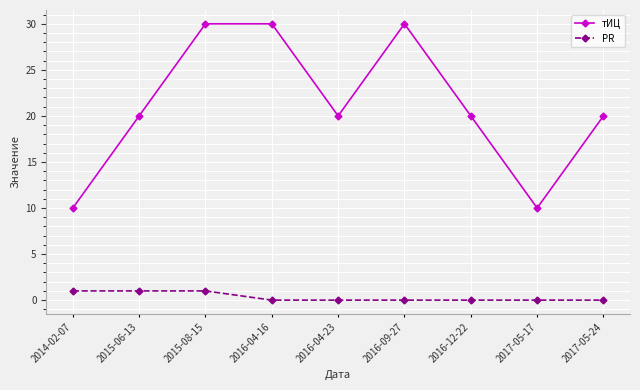

Which series has the largest total across all categories?

тИЦ